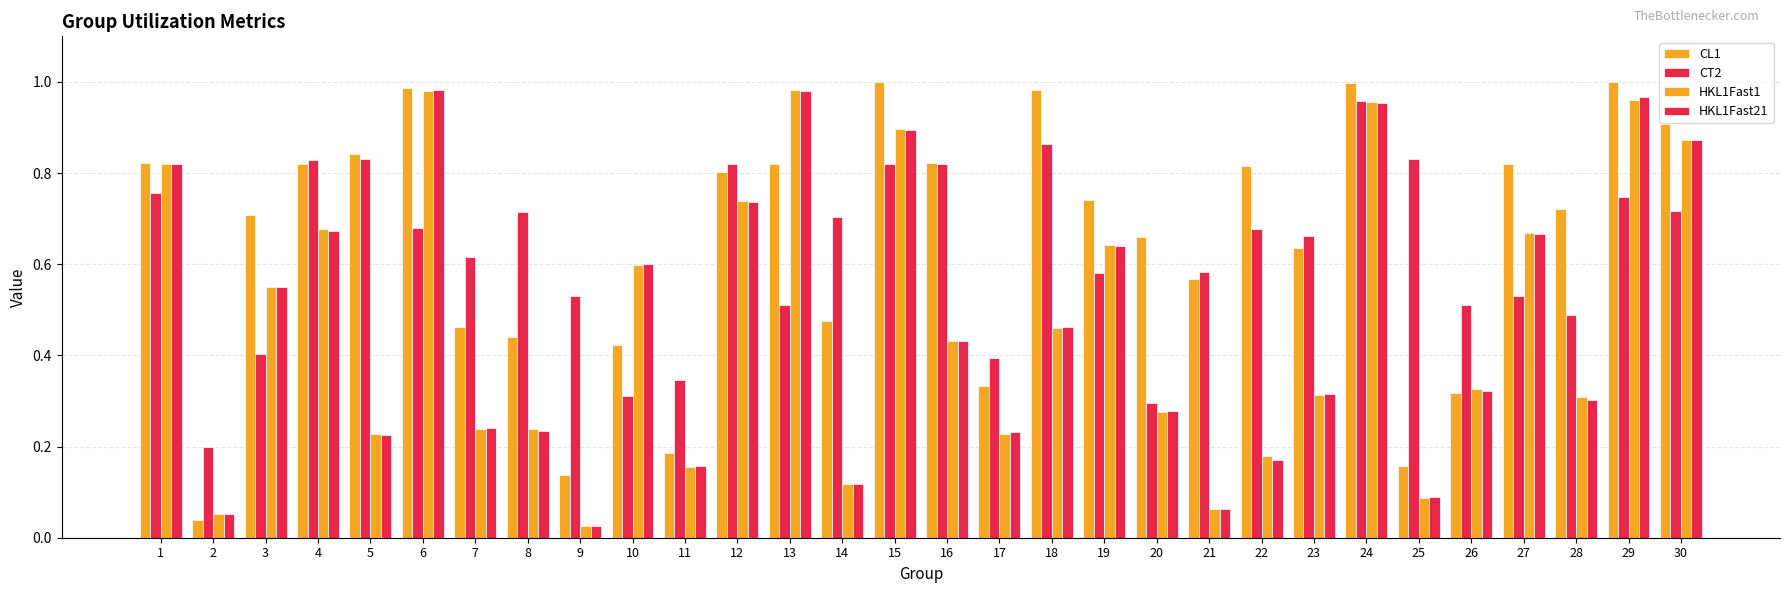

What is the difference between the maximum and minimum values in the HKL1Fast21 series?

1.0